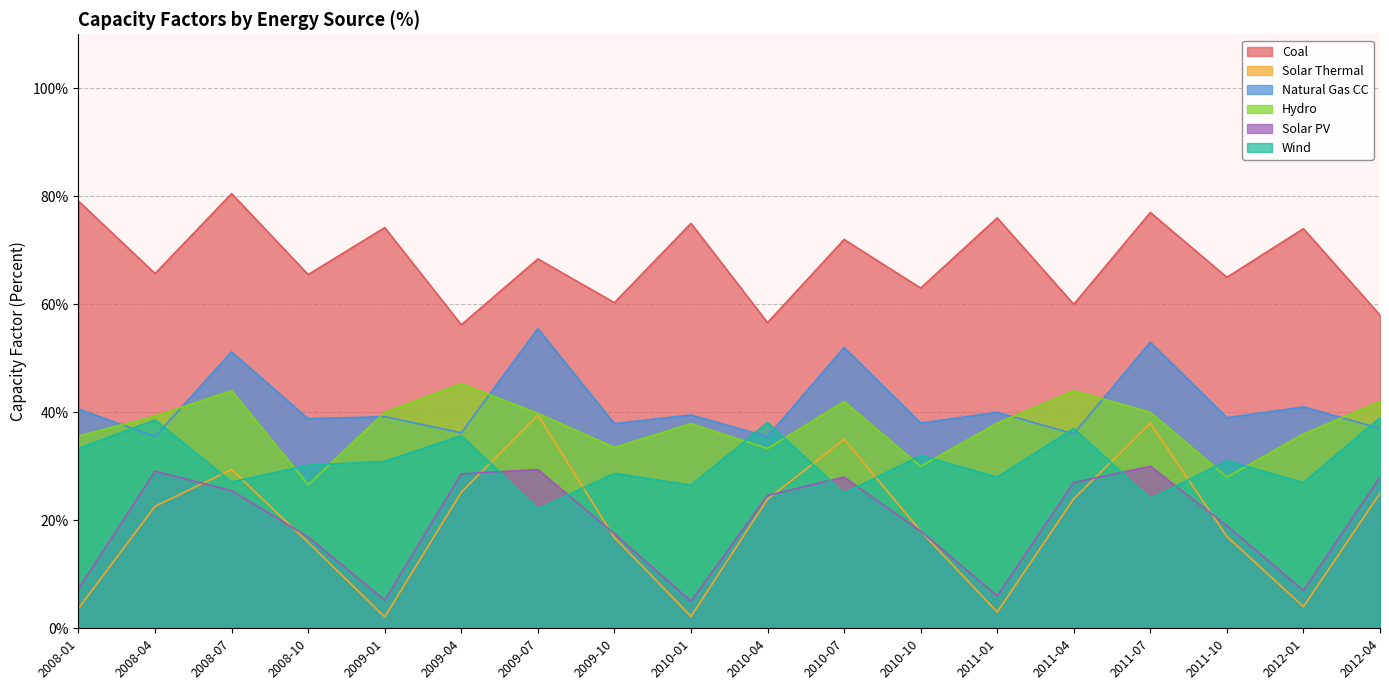

True or false: Coal and Solar Thermal cross at least once.

False